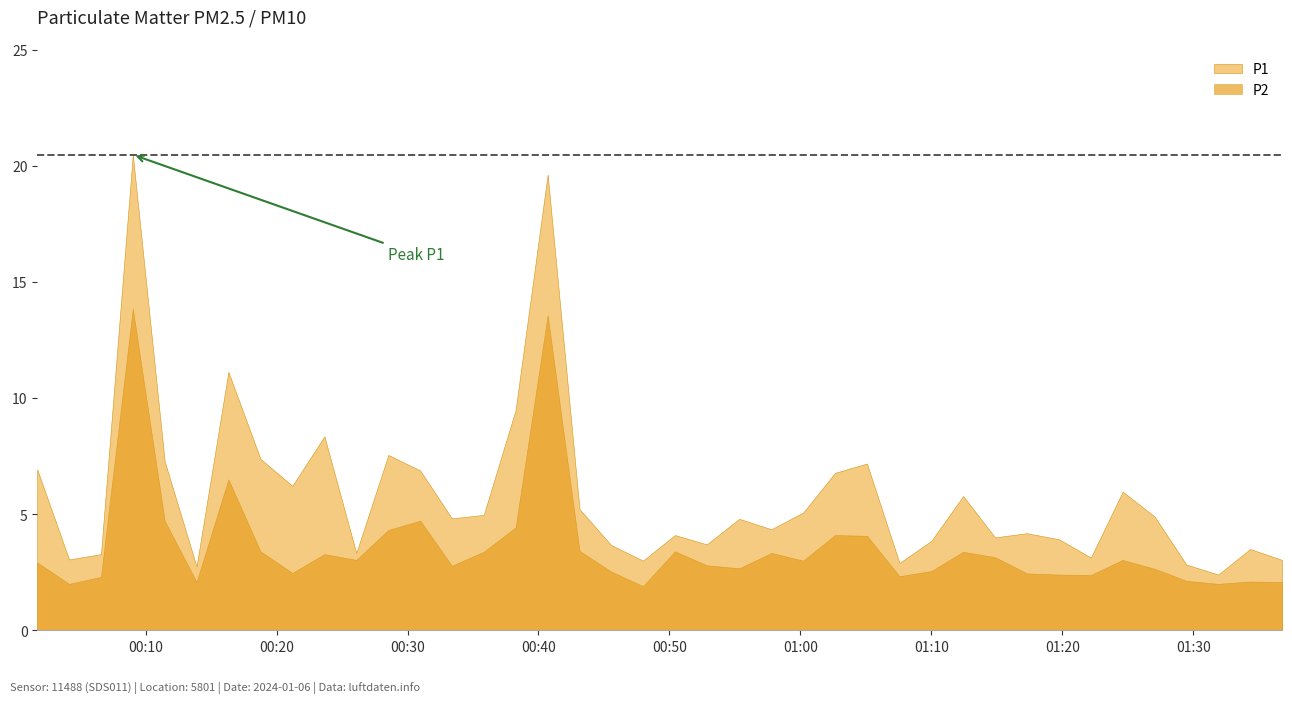

Which has a higher value, 3 or 5?

3